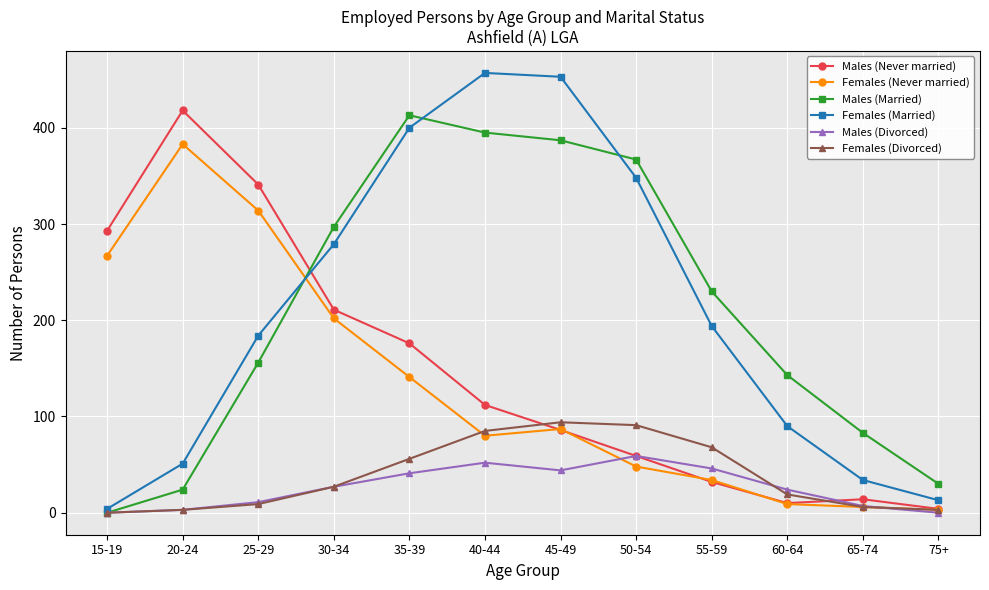

True or false: Males (Divorced) has more than 0 interior local peaks.

True